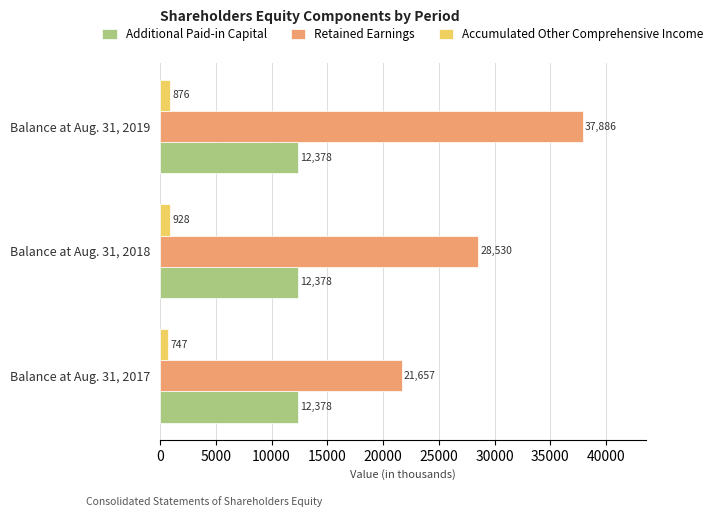

Rank the series at Balance at Aug. 31, 2019 from highest to lowest value.

Retained Earnings, Additional Paid-in Capital, Accumulated Other Comprehensive Income